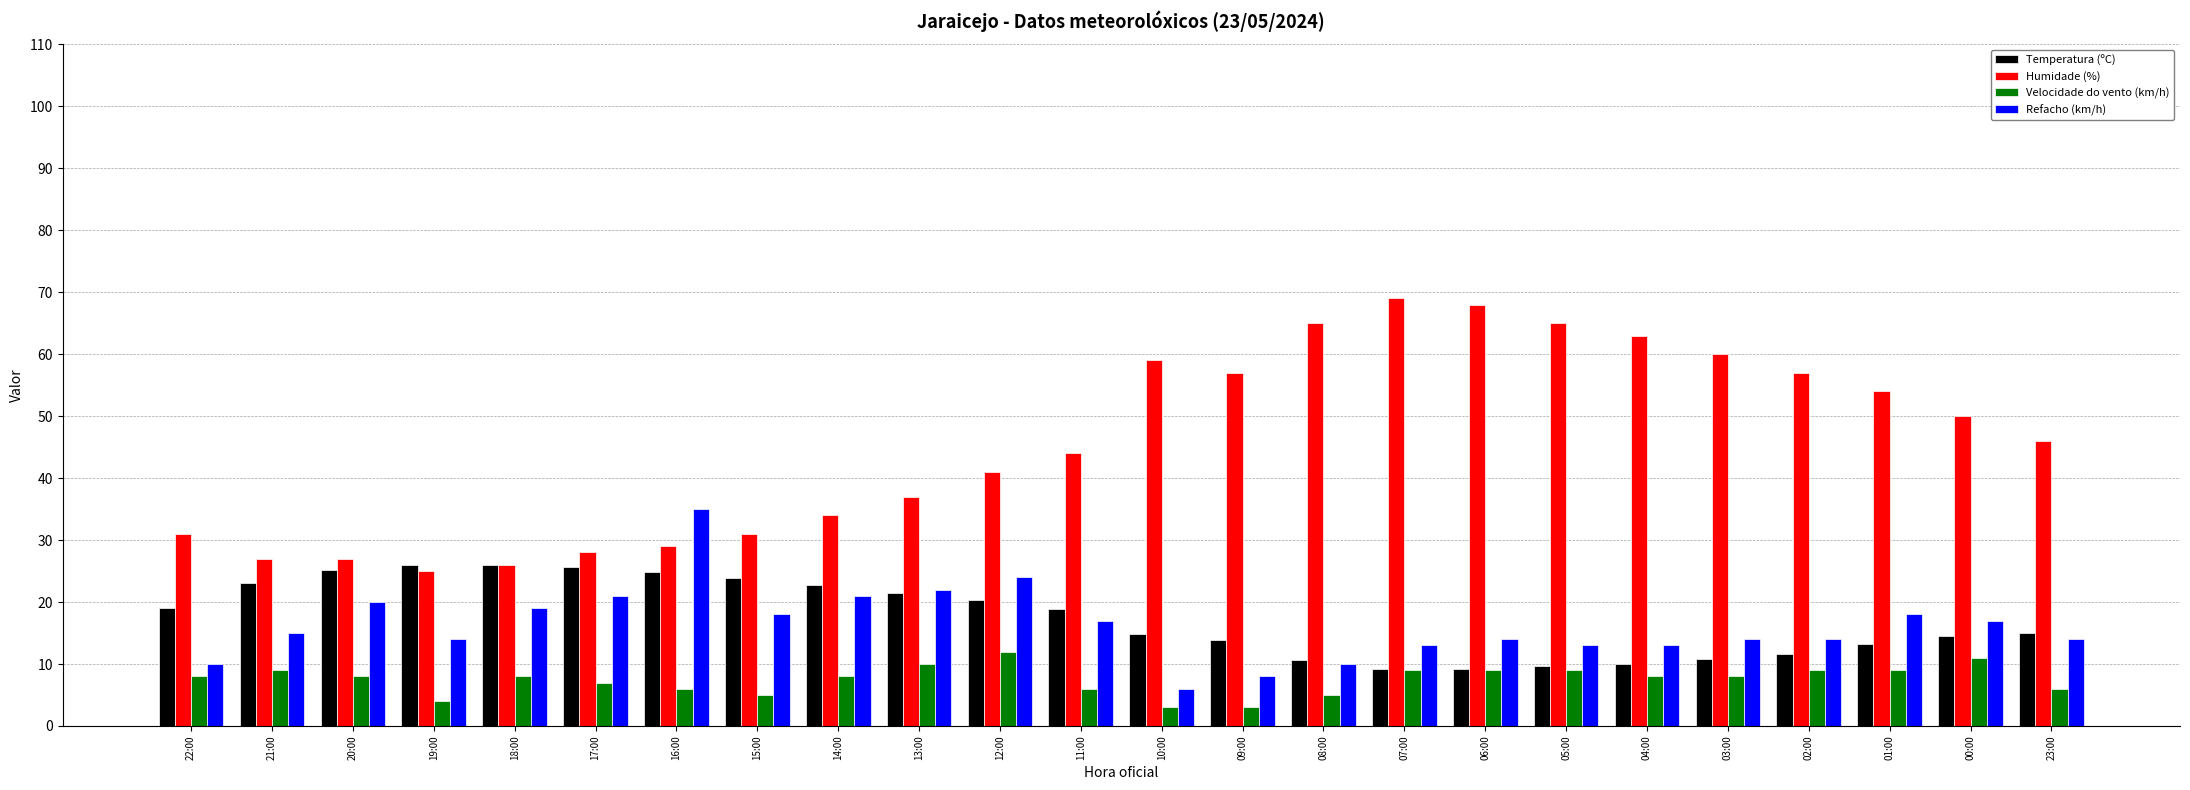

What are all the series names shown in the legend?

Temperatura (ºC), Humidade (%), Velocidade do vento (km/h), Refacho (km/h)